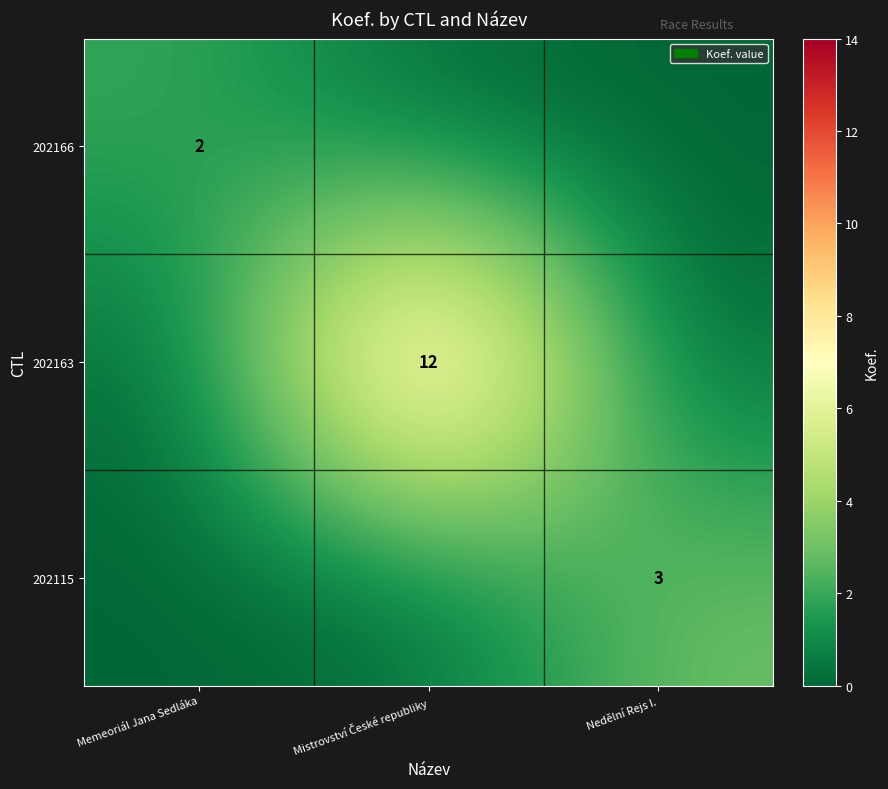

True or false: 202115 has a value of 4 at Nedělní Rejs I..

False